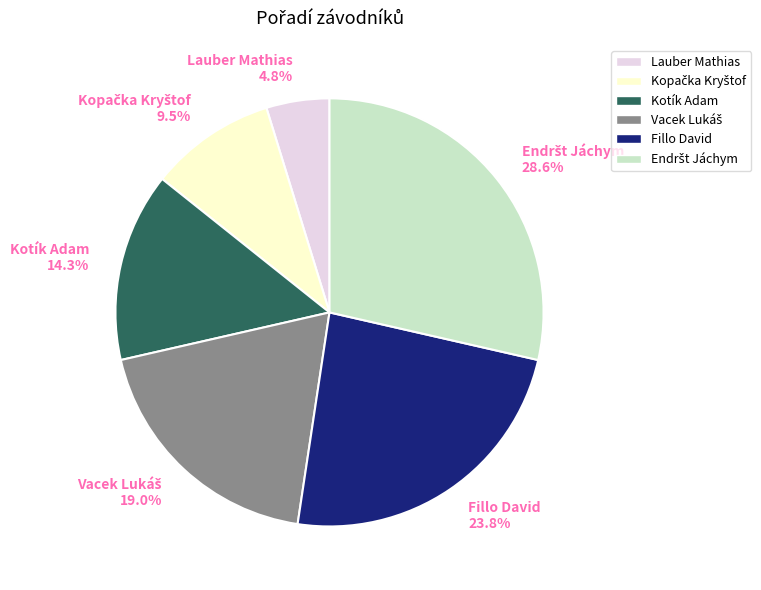

Does Fillo David account for over 50% of the chart?

No